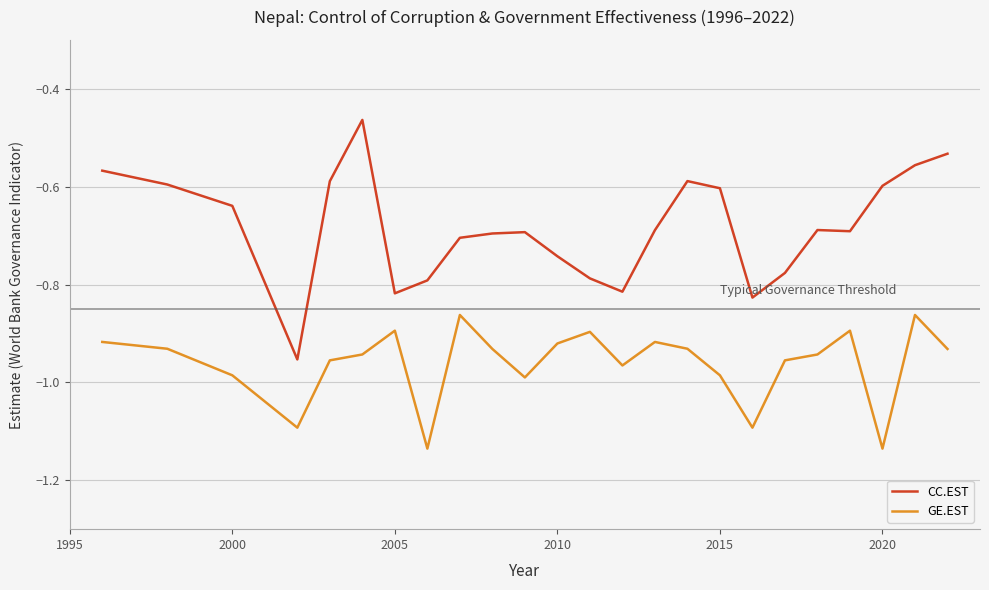

What are all the series names shown in the legend?

CC.EST, GE.EST